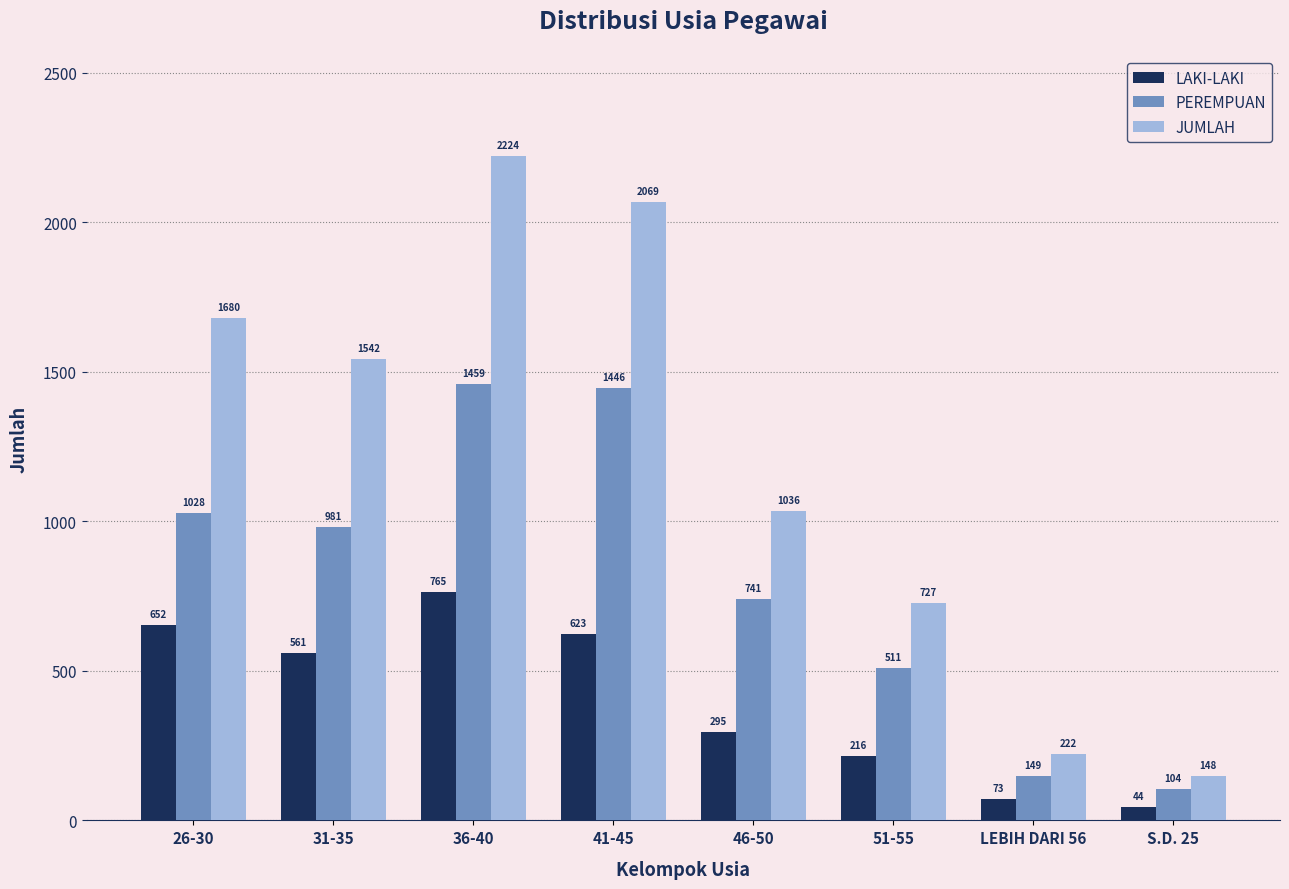

Which series has the largest total across all categories?

JUMLAH